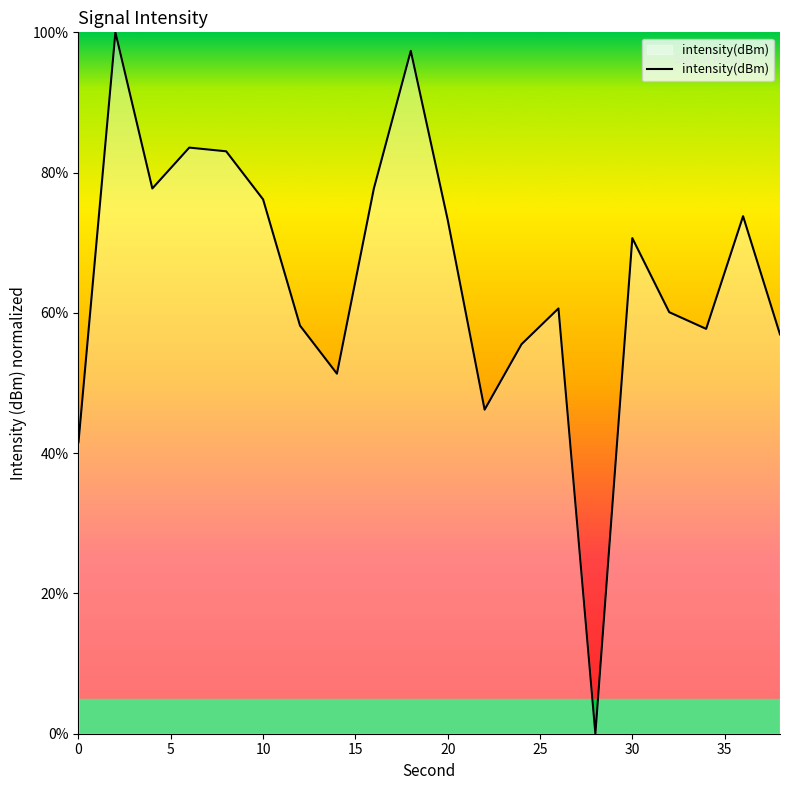

What is the maximum value shown in the chart?

100.0